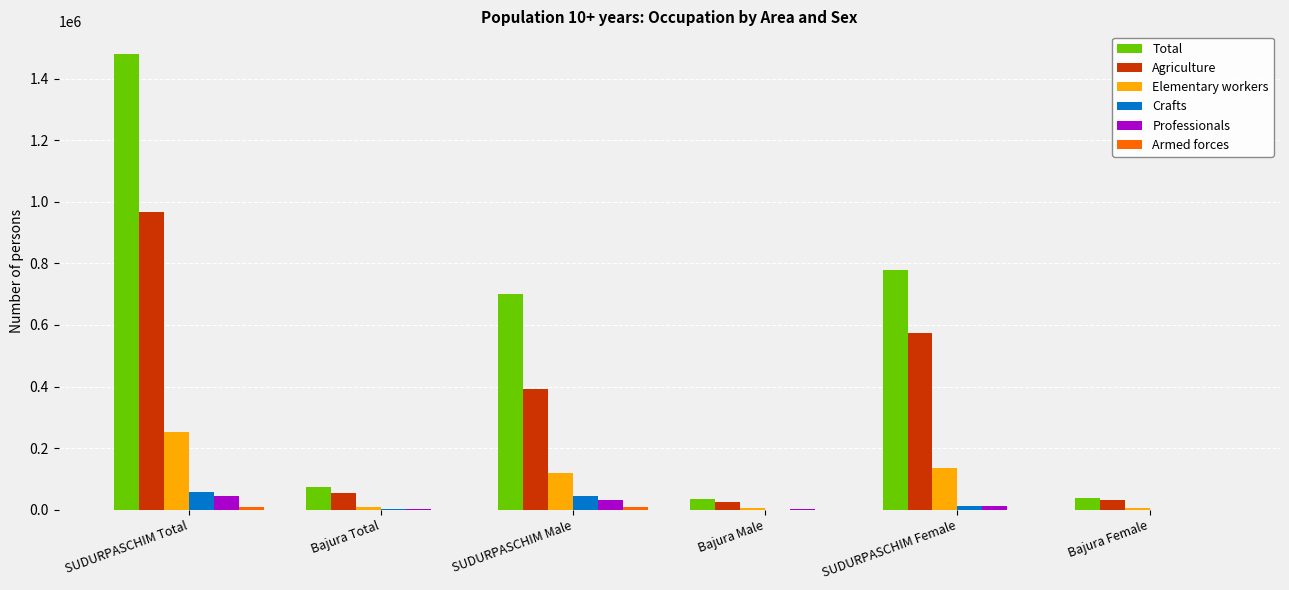

The Elementary workers series shows 252705 at SUDURPASCHIM Total. True or false?

True